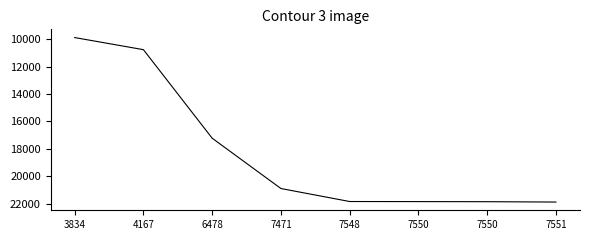

List the labels in order of value, largest first.

7551, 7550, 7550, 7548, 7471, 6478, 4167, 3834